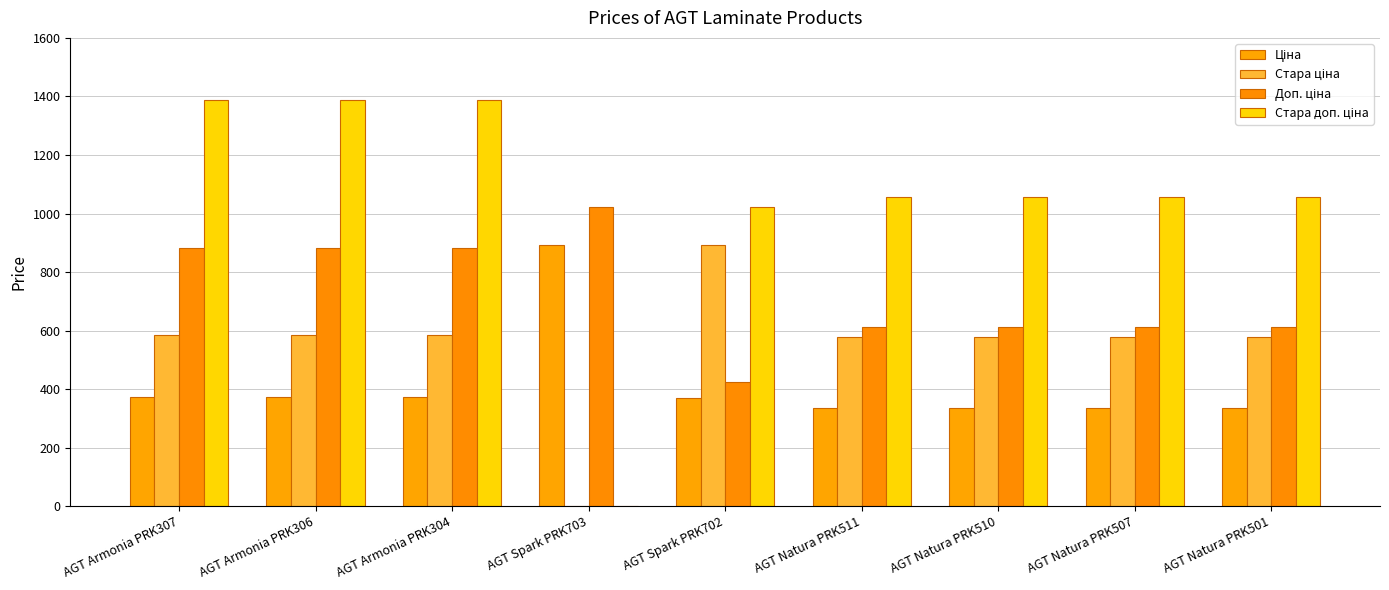

Count the number of categories in the chart.

9